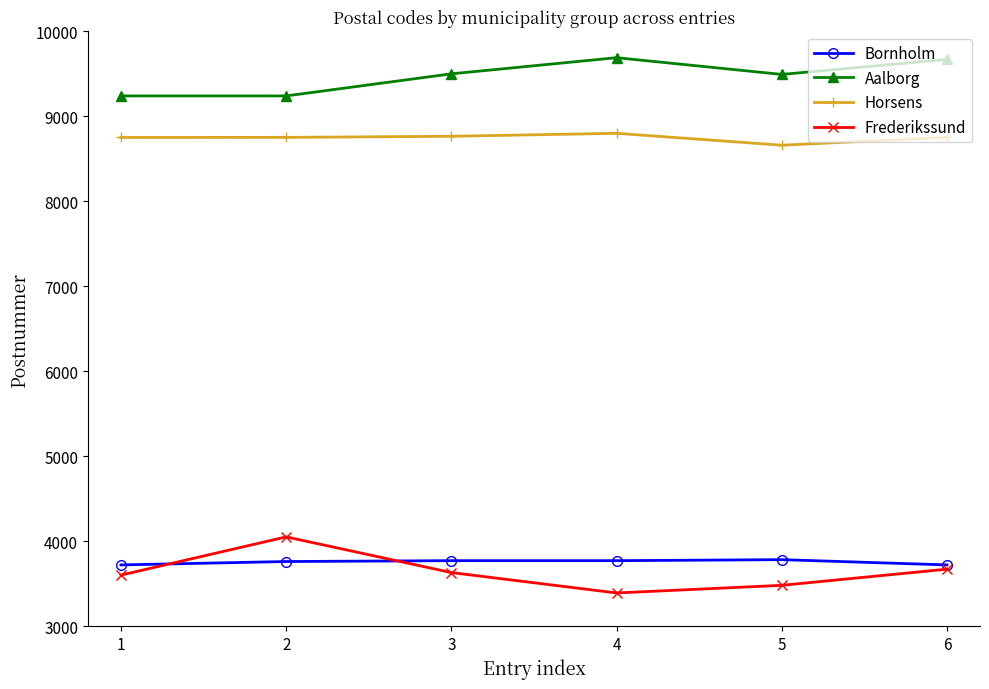

Where is the first local minimum for Frederikssund?

4